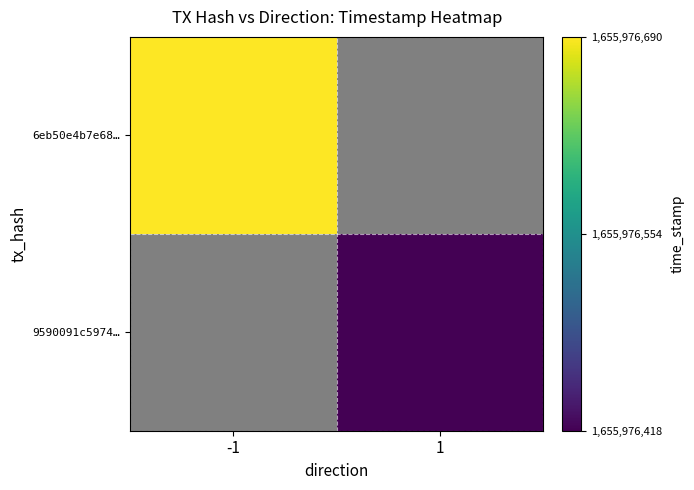

Count the number of categories in the chart.

2